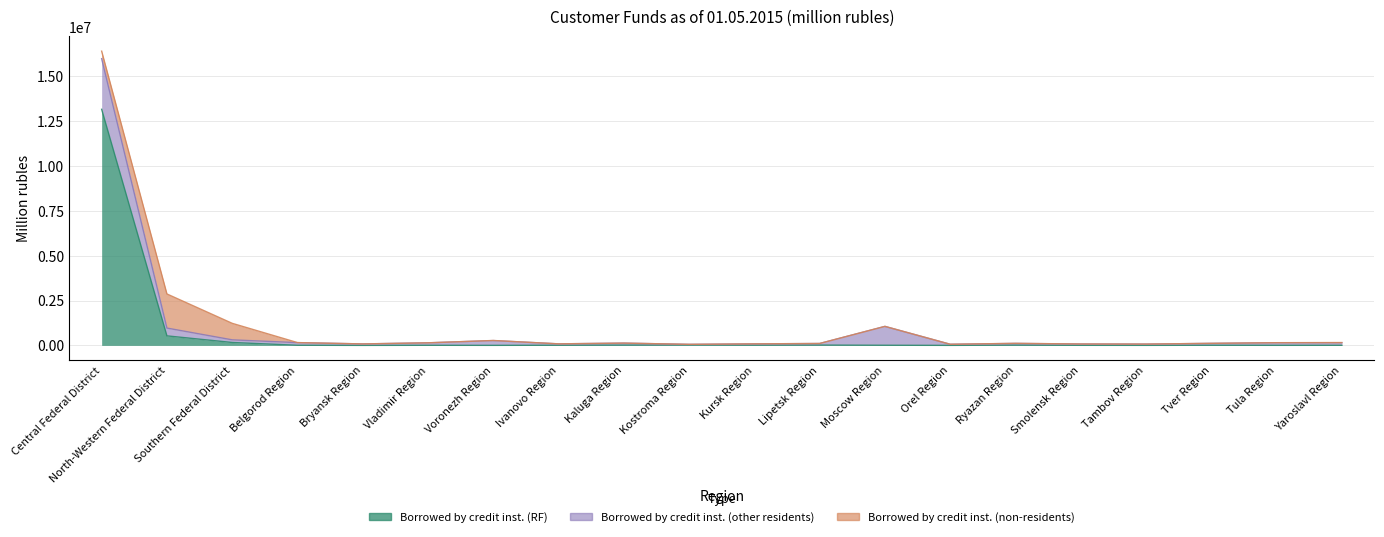

Does the chart display data point markers on the line(s)?

No